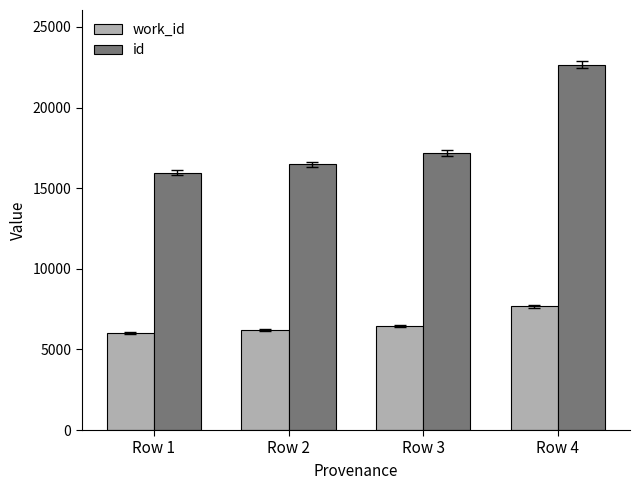

What is the difference between the highest and lowest values at Row 1?

9945